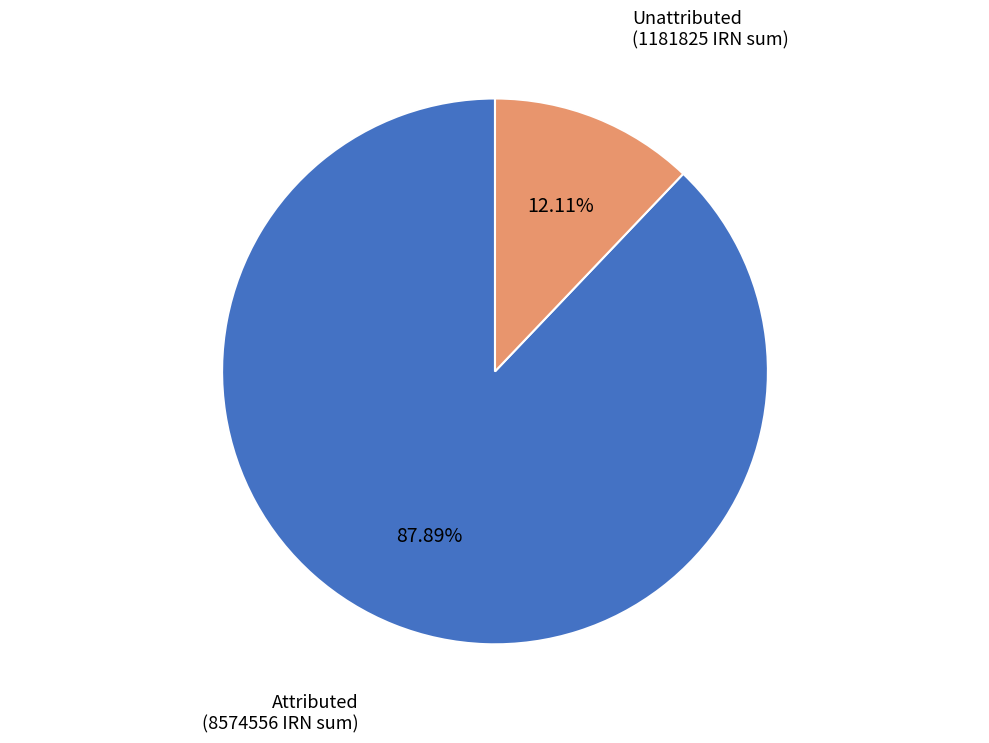

Is there any slice that represents more than half of the pie?

Yes